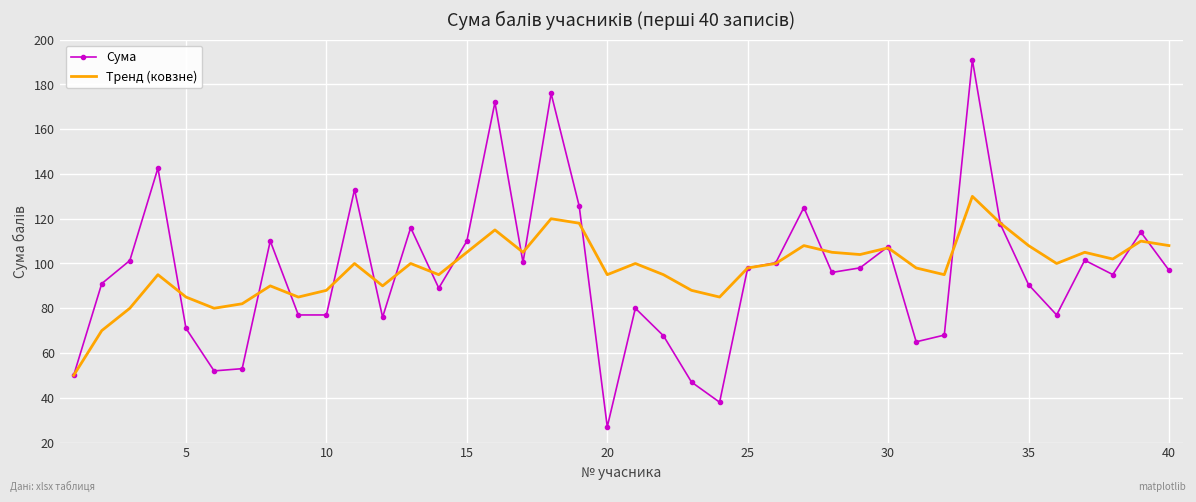

What is the smallest value displayed?

27.0